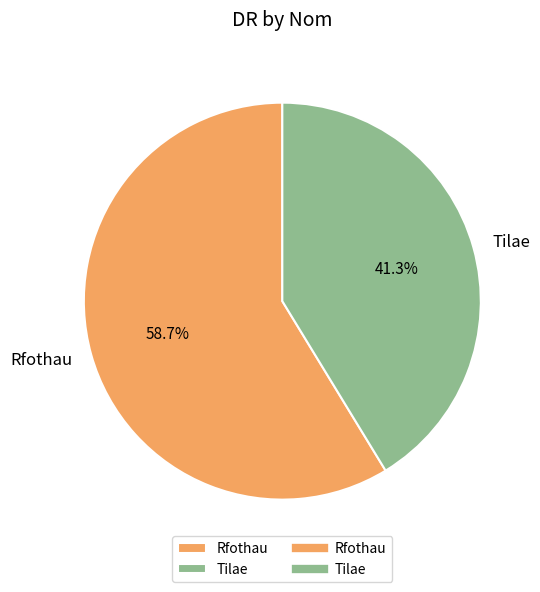

Is it true that Tilae is 35% of the pie?

False